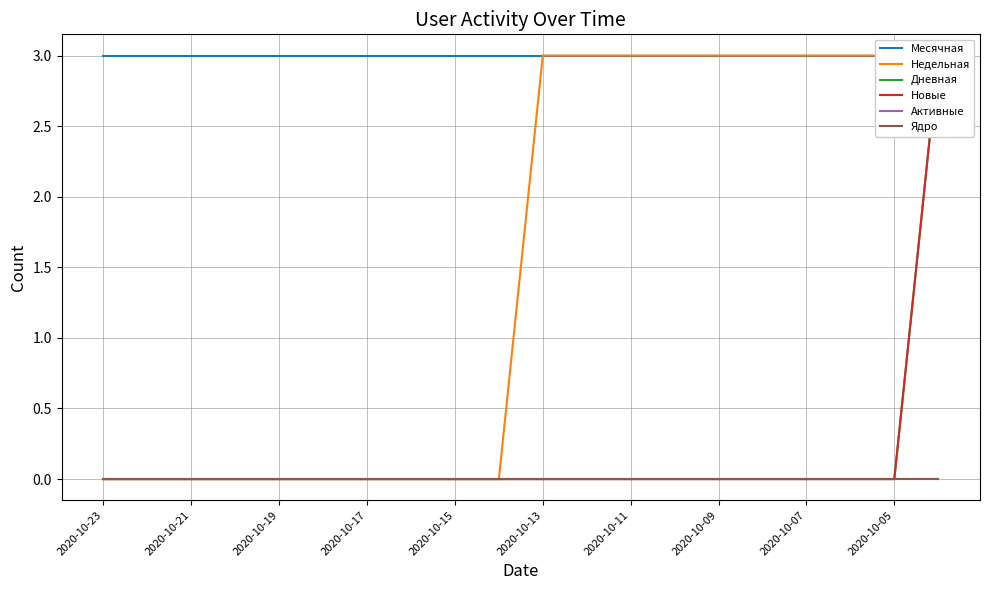

What is the label of the 6th point from the left?

2020-10-13